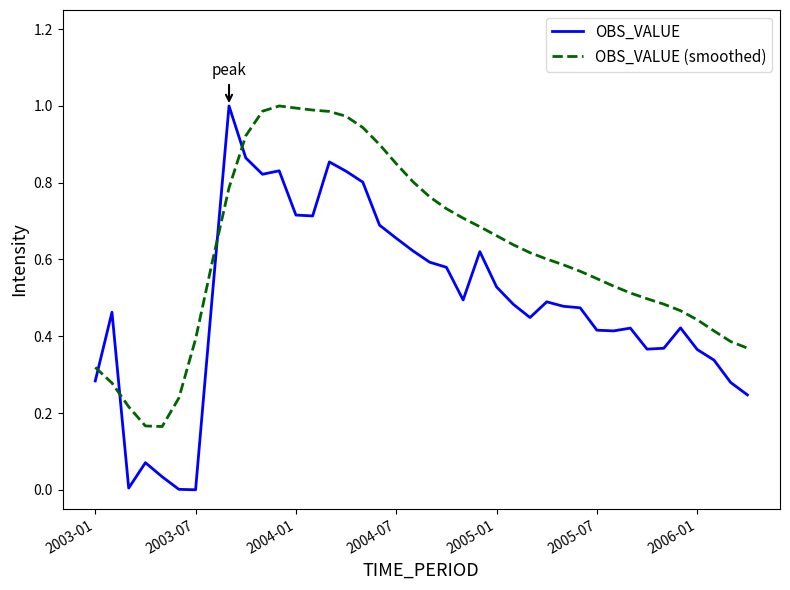

Which series has the largest total across all categories?

OBS_VALUE (smoothed)